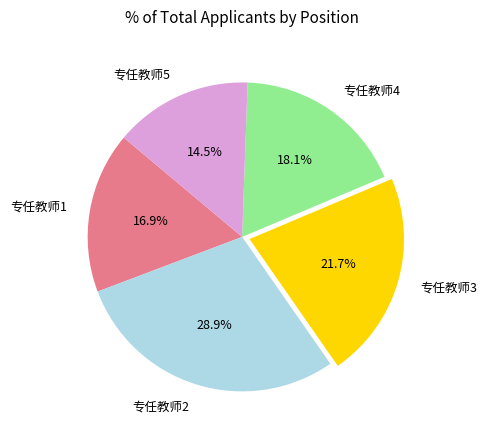

What percentage is the 专任教师4 slice, to the nearest percent?

18%